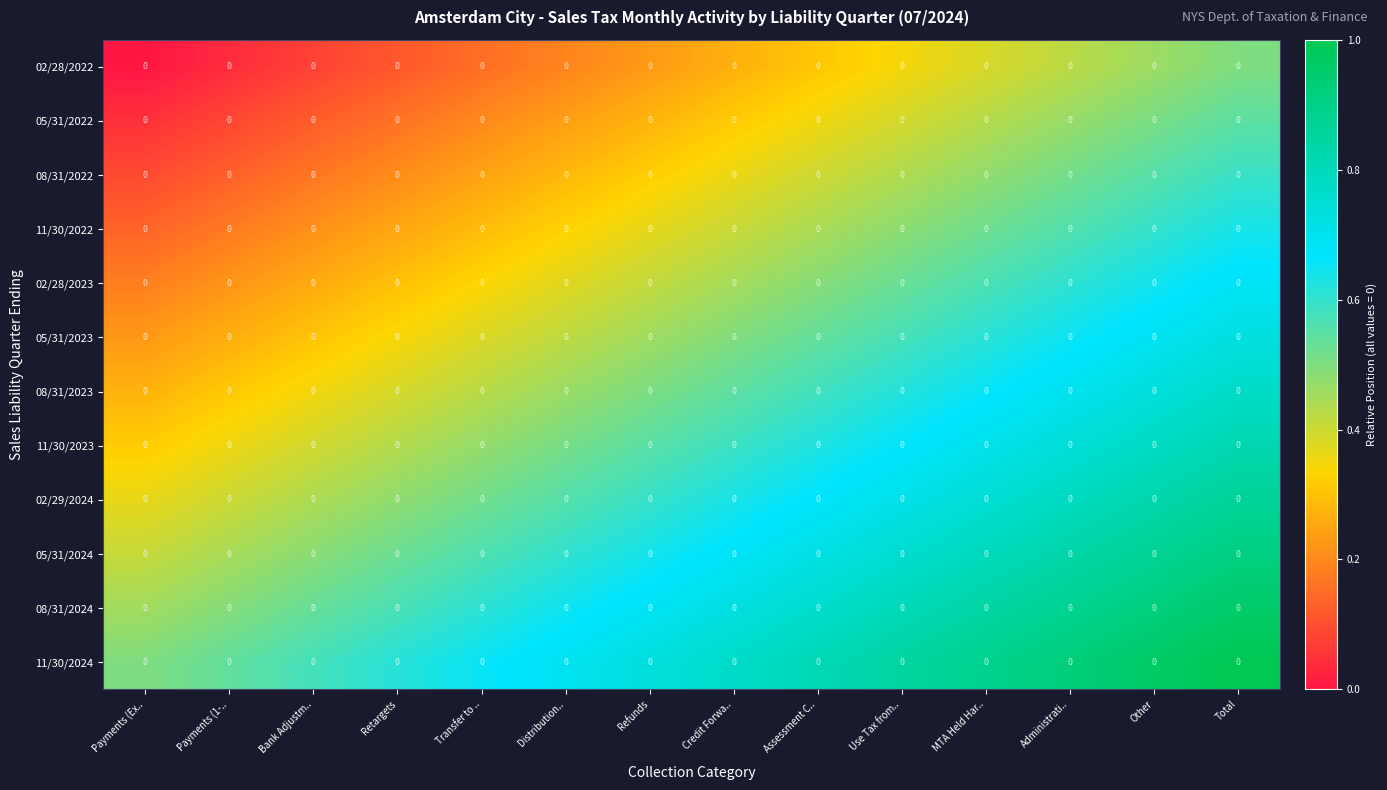

True or false: 05/31/2022 has a value of 0.7 at Total.

False